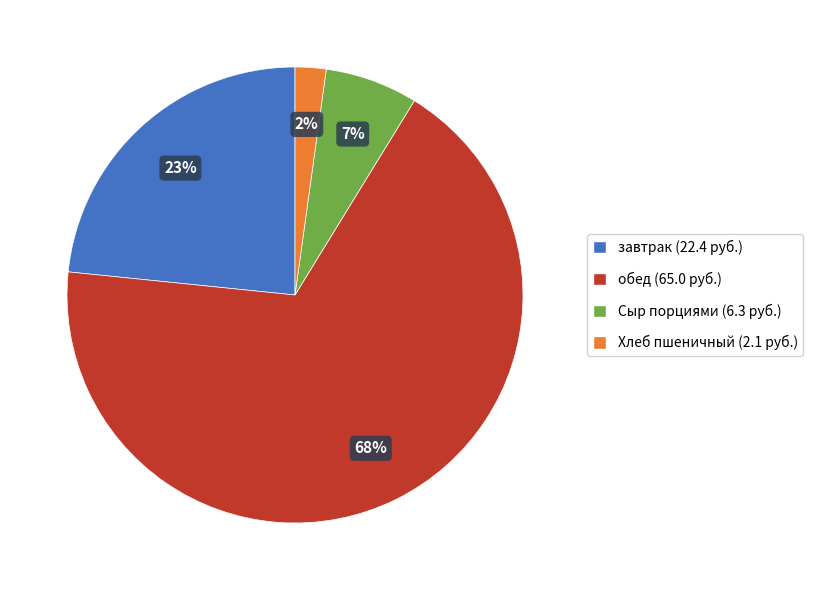

What percentage is the обед slice, to the nearest percent?

68%